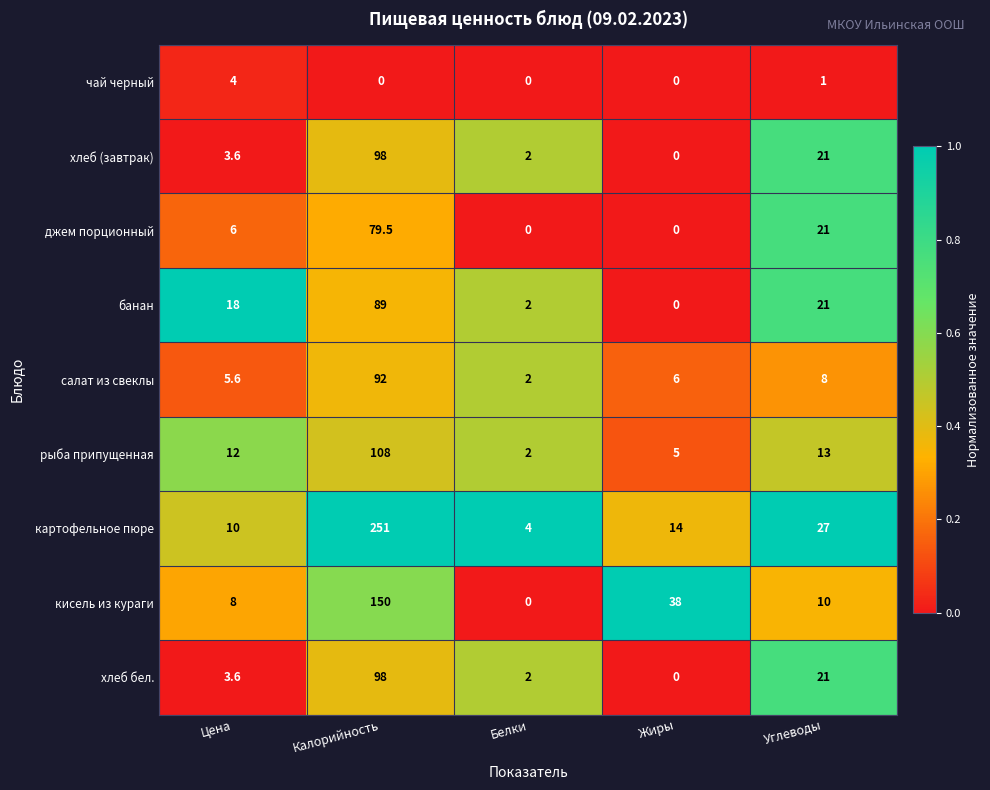

What is the difference between the maximum and minimum values in the банан series?

89.0